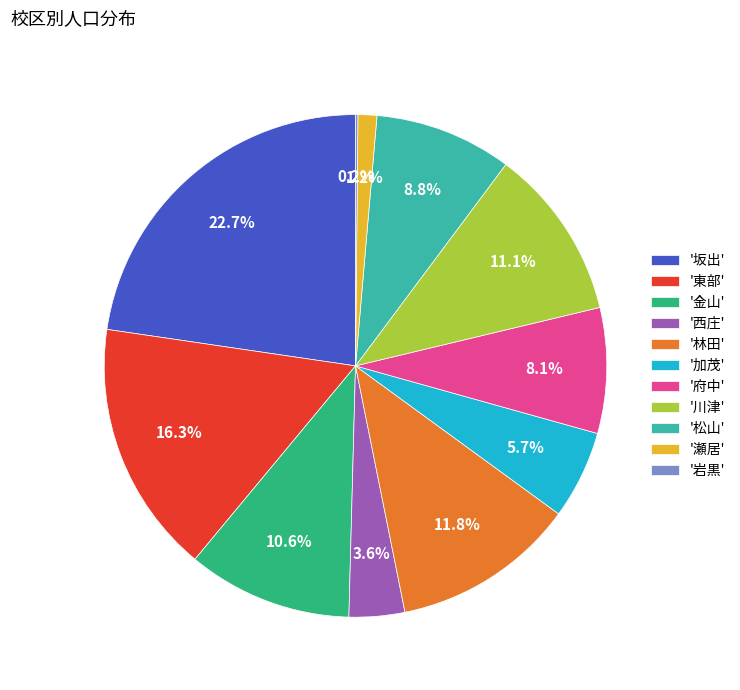

Is '坂出' the majority of the pie?

No